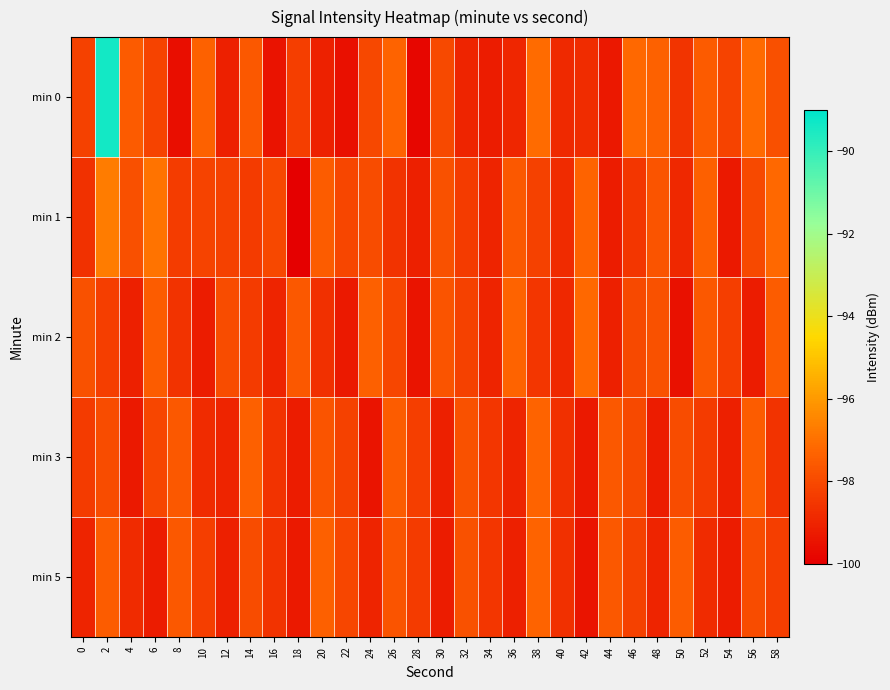

What is the spread (max minus min) of values at 22?

1.5